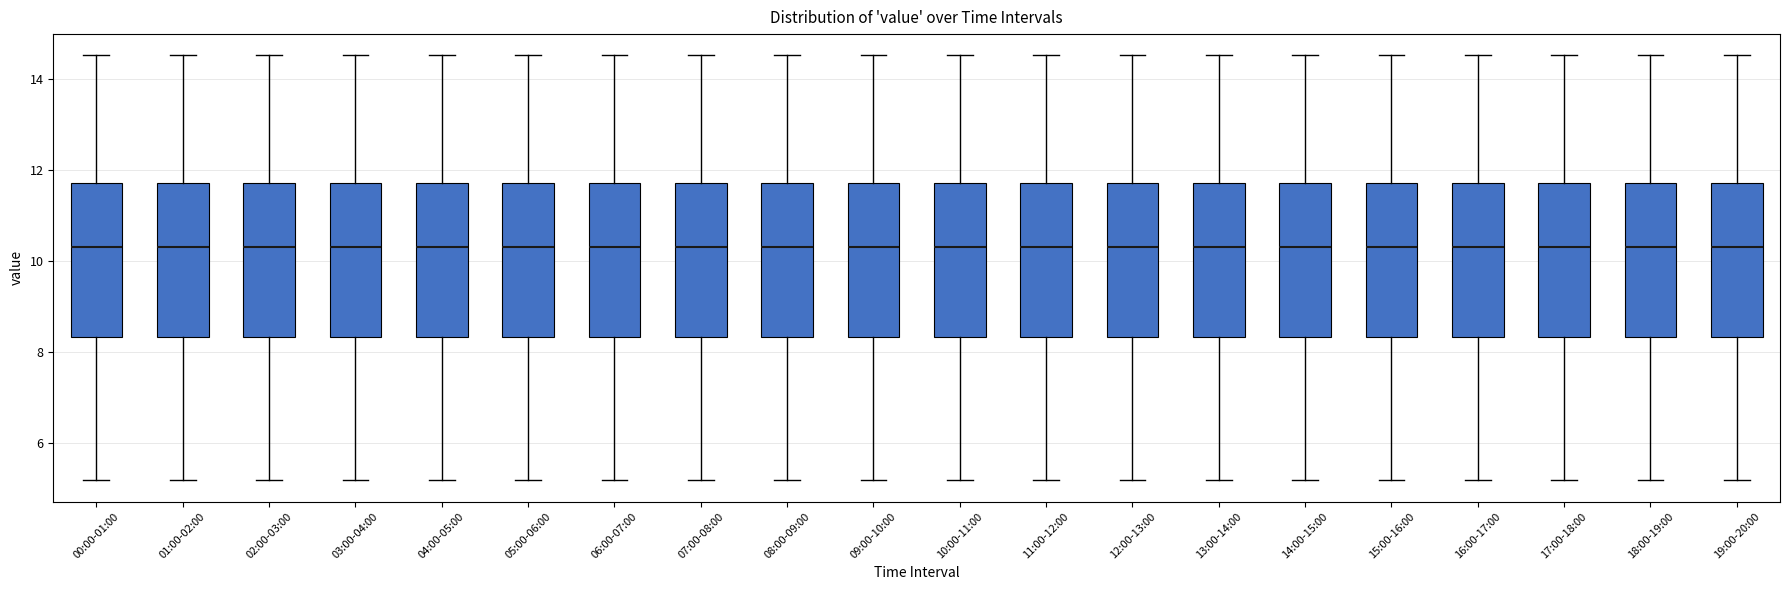

Reading left to right, read every box against the y-axis: the position of its median line, the range the box covers, and the ends of its whiskers. The values are not printed on the chart, so give them approximately, as read against the axis.

00:00-01:00: median 10.4, box 8.4 to 11.8, whiskers 5.2 to 14.6
01:00-02:00: median 10.4, box 8.4 to 11.8, whiskers 5.2 to 14.6
02:00-03:00: median 10.4, box 8.4 to 11.8, whiskers 5.2 to 14.6
03:00-04:00: median 10.4, box 8.4 to 11.8, whiskers 5.2 to 14.6
04:00-05:00: median 10.4, box 8.4 to 11.8, whiskers 5.2 to 14.6
05:00-06:00: median 10.4, box 8.4 to 11.8, whiskers 5.2 to 14.6
06:00-07:00: median 10.4, box 8.4 to 11.8, whiskers 5.2 to 14.6
07:00-08:00: median 10.4, box 8.4 to 11.8, whiskers 5.2 to 14.6
08:00-09:00: median 10.4, box 8.4 to 11.8, whiskers 5.2 to 14.6
09:00-10:00: median 10.4, box 8.4 to 11.8, whiskers 5.2 to 14.6
10:00-11:00: median 10.4, box 8.4 to 11.8, whiskers 5.2 to 14.6
11:00-12:00: median 10.4, box 8.4 to 11.8, whiskers 5.2 to 14.6
12:00-13:00: median 10.4, box 8.4 to 11.8, whiskers 5.2 to 14.6
13:00-14:00: median 10.4, box 8.4 to 11.8, whiskers 5.2 to 14.6
14:00-15:00: median 10.4, box 8.4 to 11.8, whiskers 5.2 to 14.6
15:00-16:00: median 10.4, box 8.4 to 11.8, whiskers 5.2 to 14.6
16:00-17:00: median 10.4, box 8.4 to 11.8, whiskers 5.2 to 14.6
17:00-18:00: median 10.4, box 8.4 to 11.8, whiskers 5.2 to 14.6
18:00-19:00: median 10.4, box 8.4 to 11.8, whiskers 5.2 to 14.6
19:00-20:00: median 10.4, box 8.4 to 11.8, whiskers 5.2 to 14.6